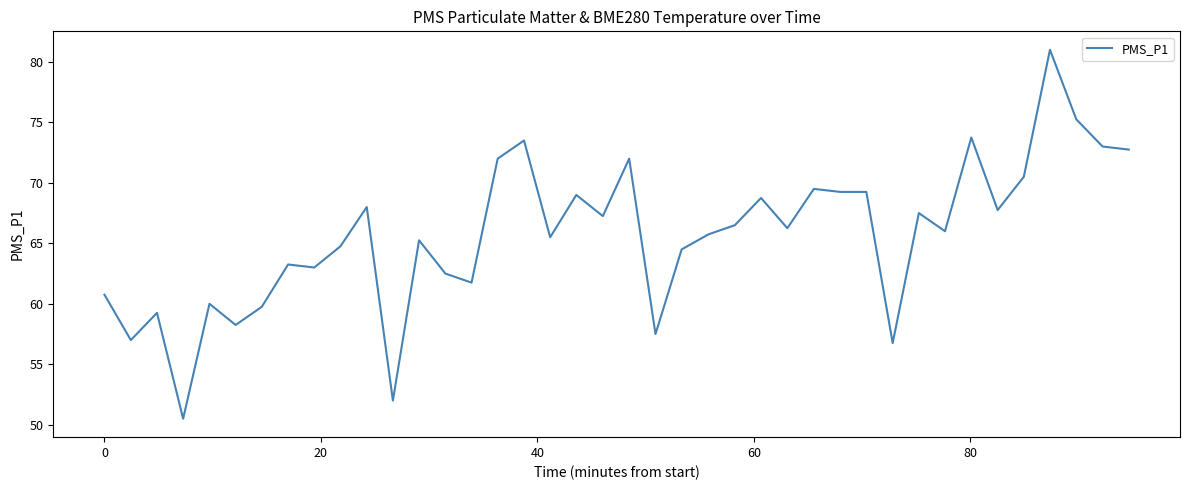

What is the greatest value displayed?

81.0